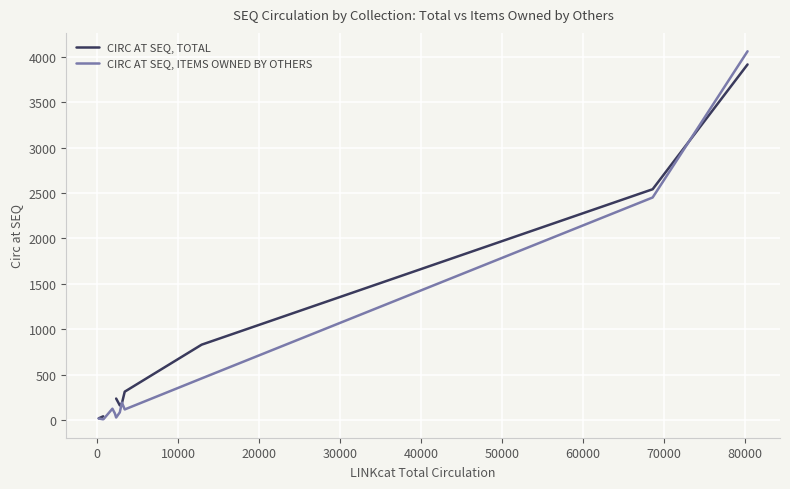

How many intersections are there between CIRC AT SEQ, ITEMS OWNED BY OTHERS and CIRC AT SEQ, TOTAL?

3